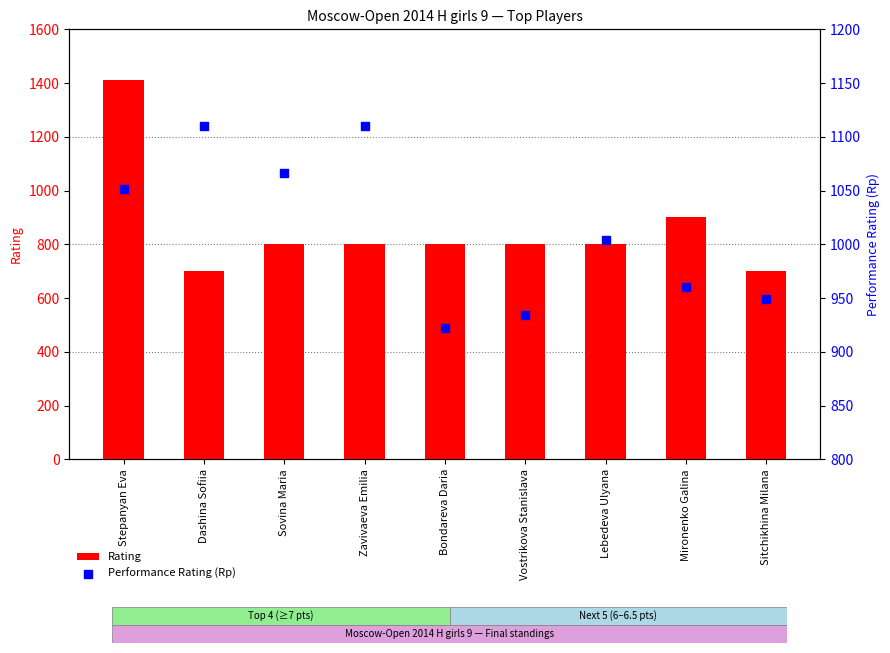

Which series contains the highest Y value?

Rating